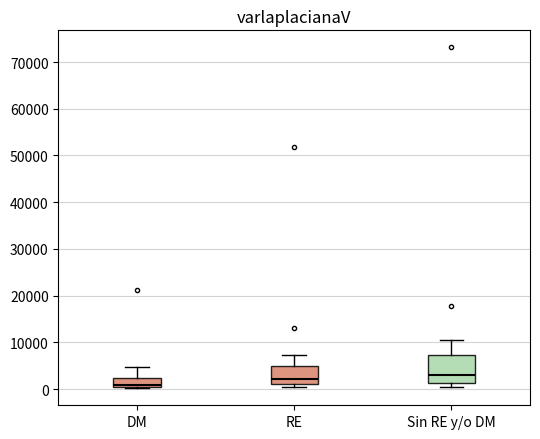

Comparing the boxes themselves (not the whiskers), which one is the tallest?

Sin RE y/o DM